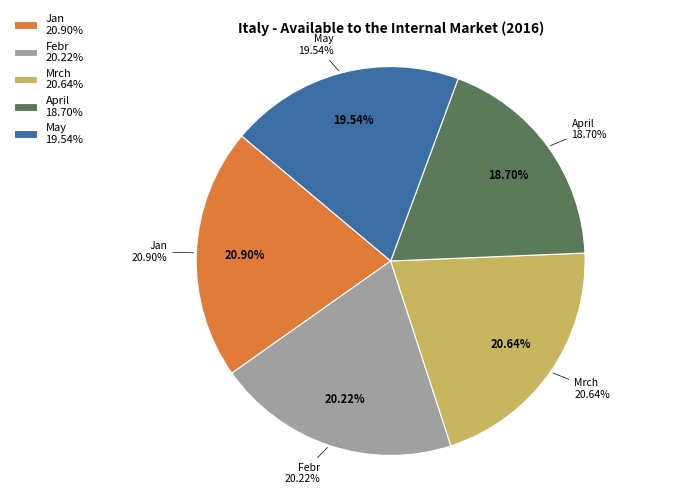

Is it true that Mrch is 9% of the pie?

False